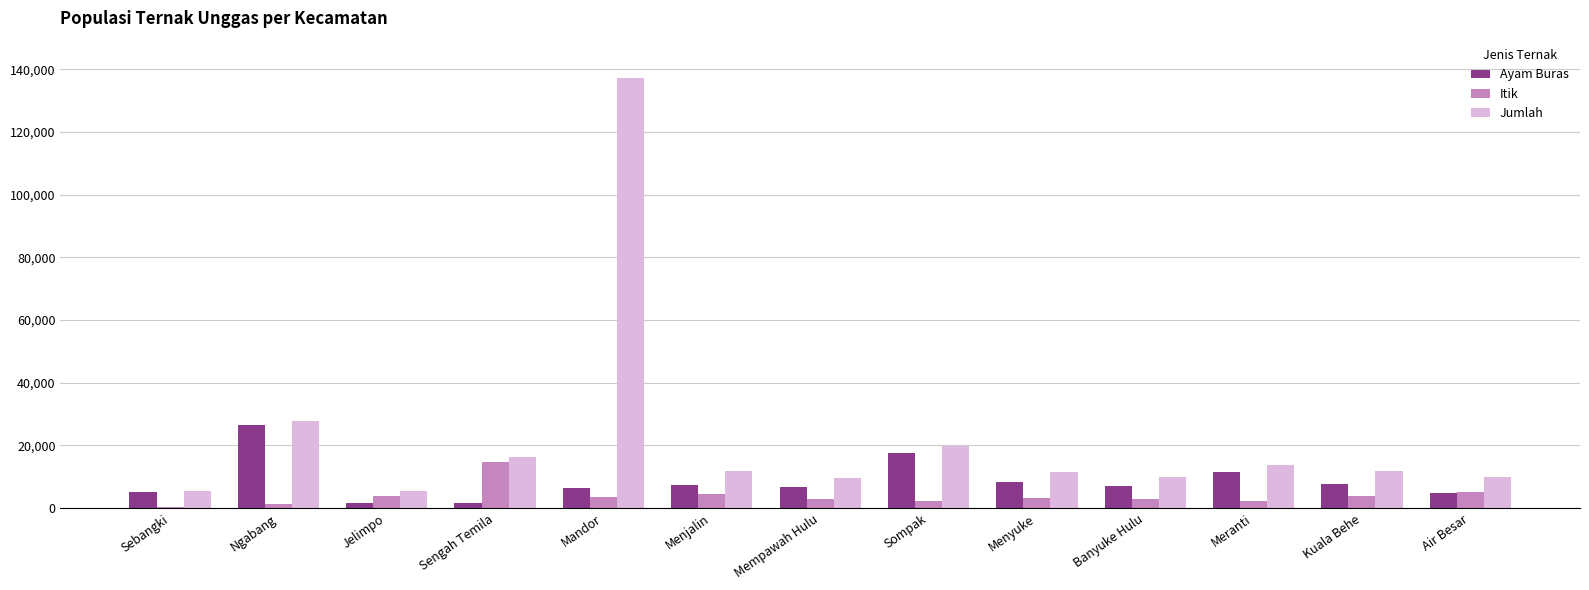

True or false: Jumlah has a value of 11901 at Kuala Behe.

True